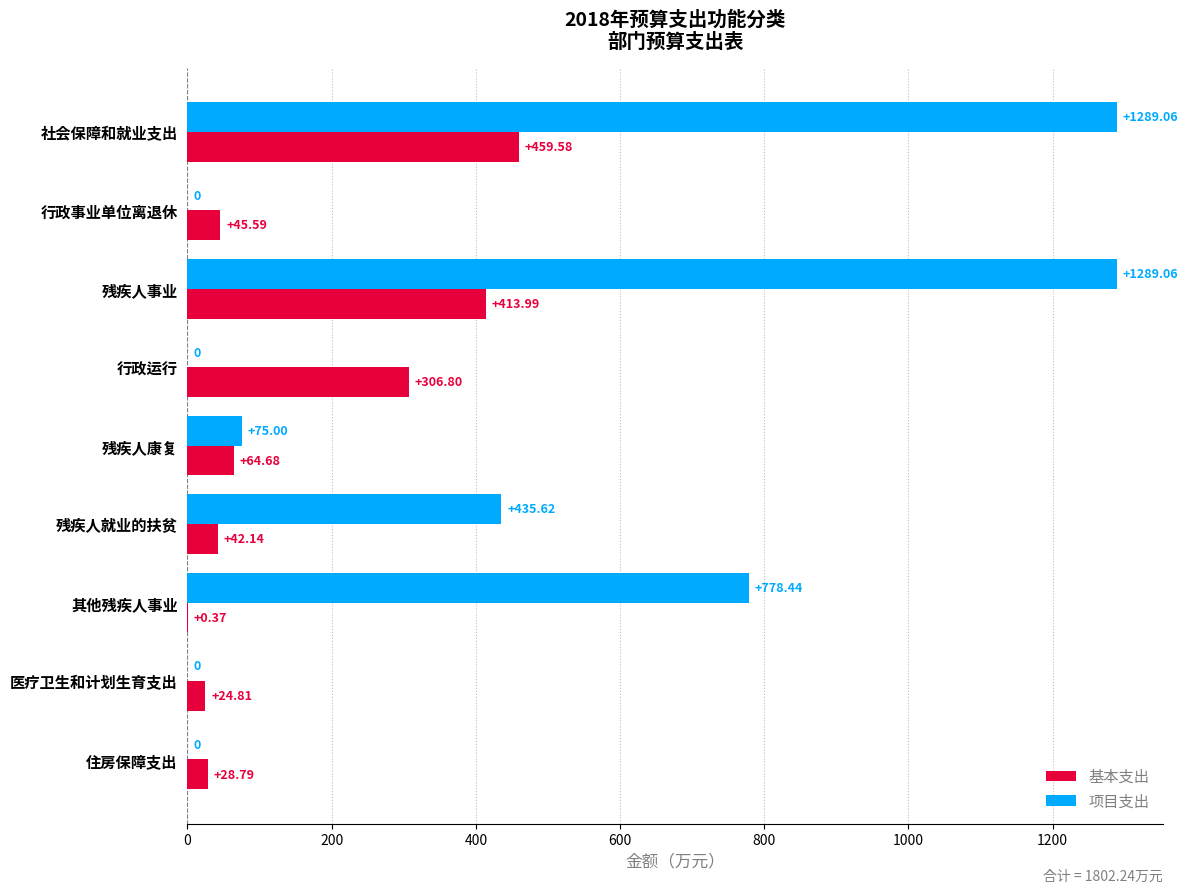

What is the average value of the 项目支出 series?

429.7